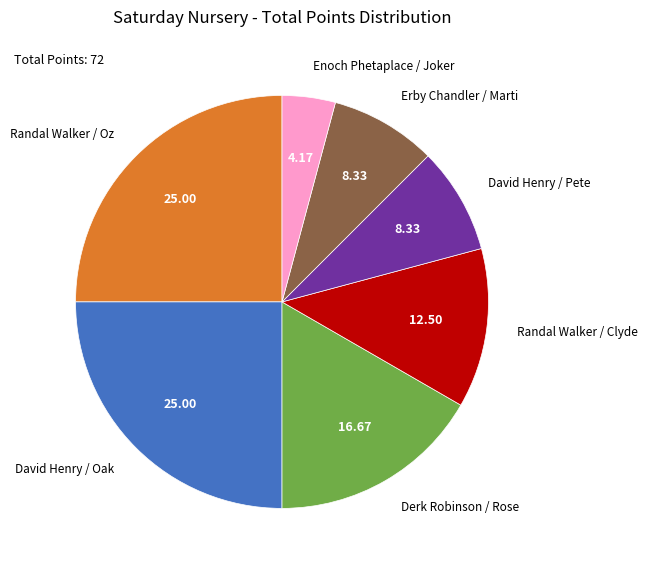

Is there a majority slice in this chart?

No